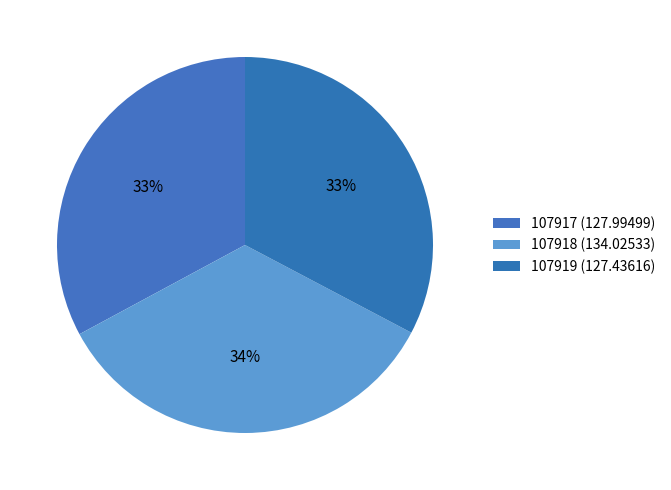

Count the number of slices in the pie.

3